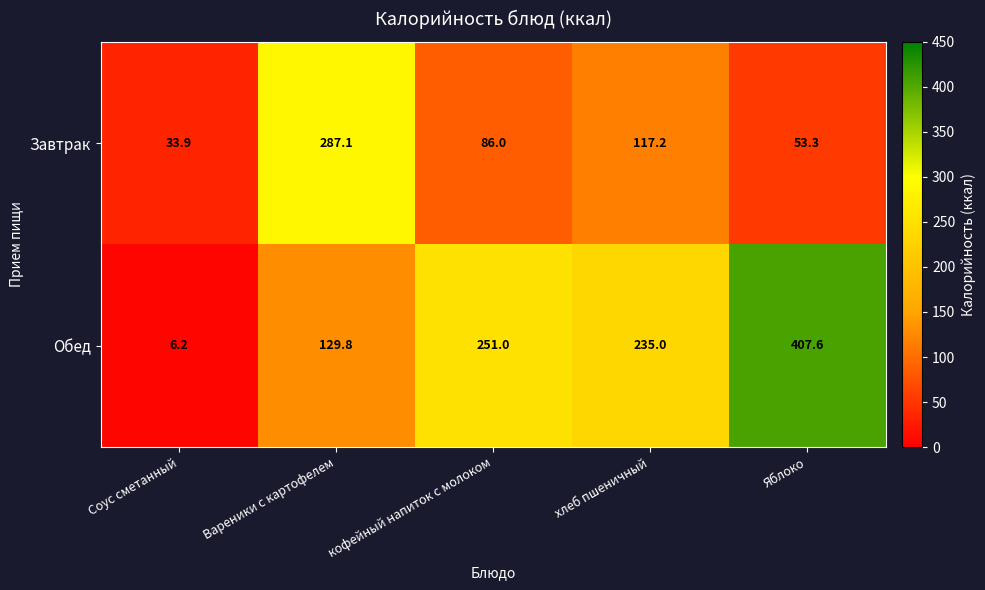

Which category has the highest value across all series?

Яблоко